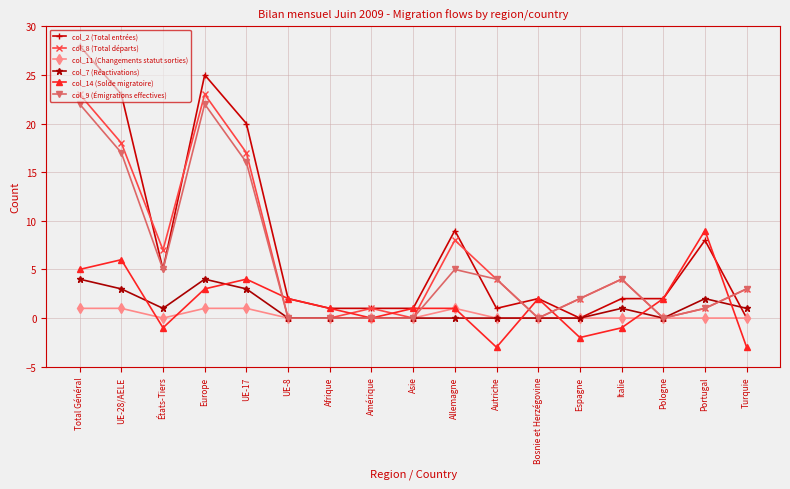

What is the label of the 9th point from the right?

Asie